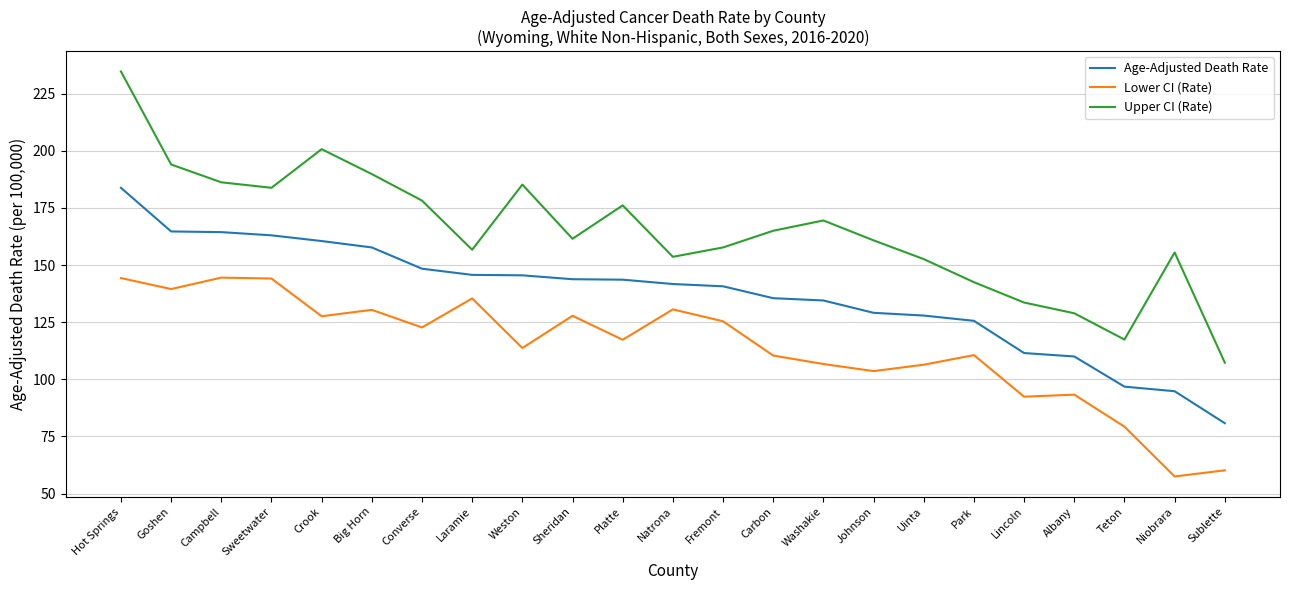

Where is the first local minimum for Lower CI (Rate)?

Goshen